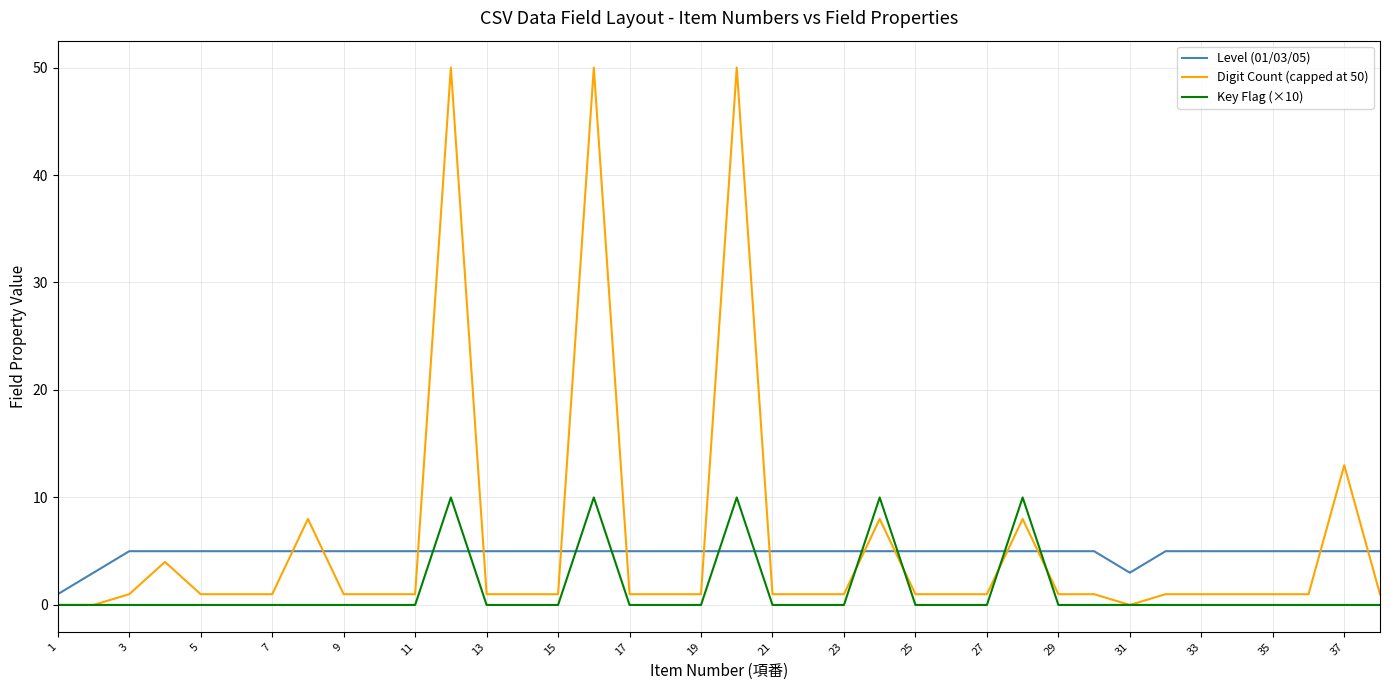

What is the greatest value displayed?

50